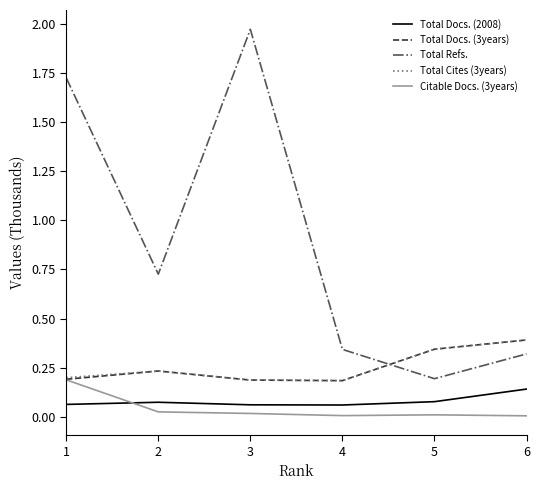

Between 3 and 4, which series saw the biggest shift?

Total Refs.